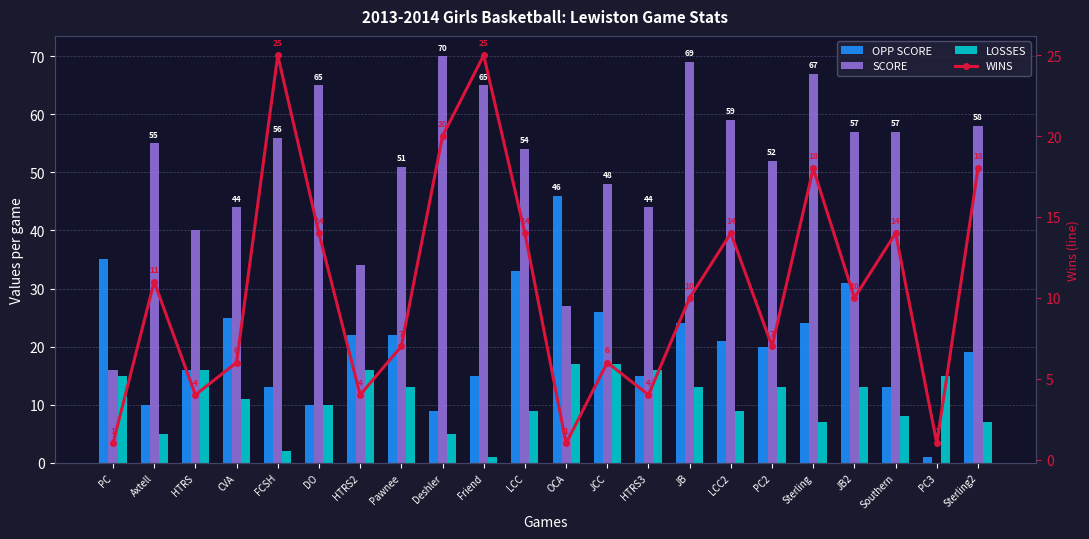

What is the sum of the OPP SCORE values at PC2 and Deshler?

29